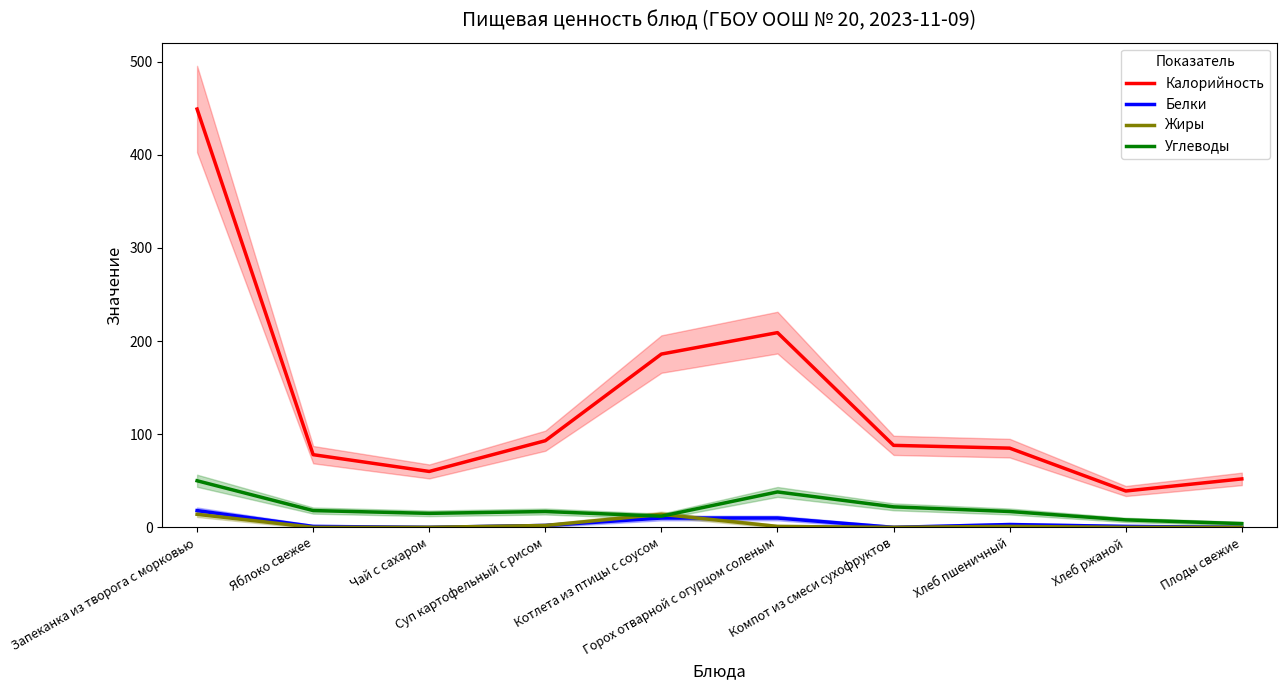

Is this an area chart (filled region under the line)?

No